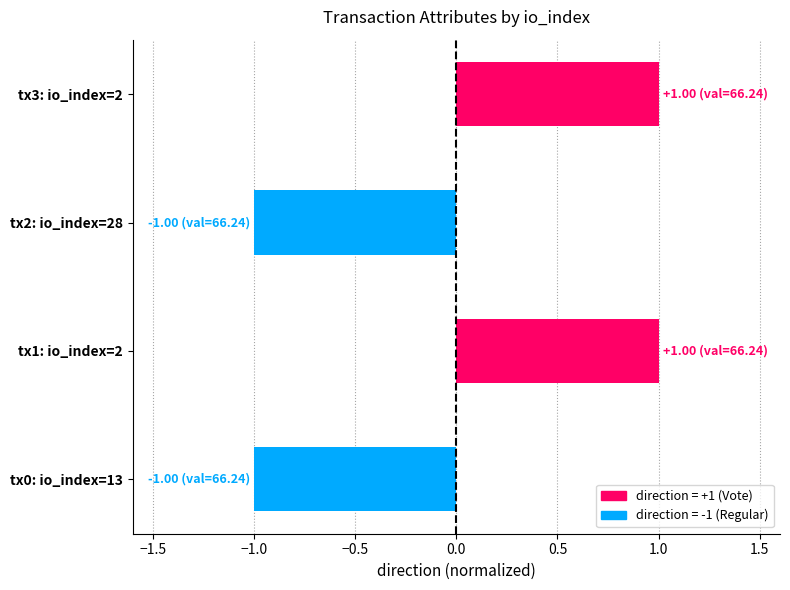

Count the number of categories in the chart.

4